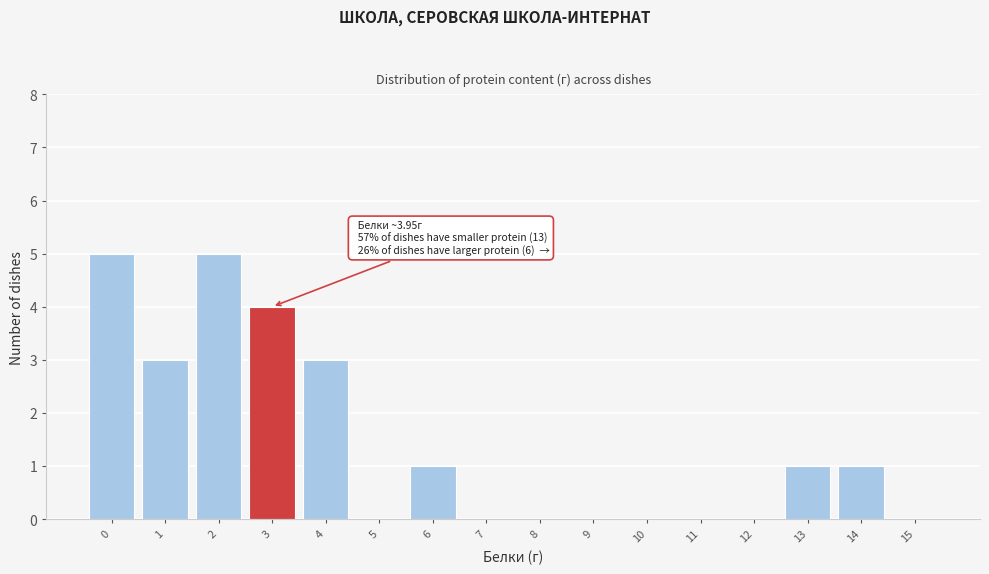

Reading left to right, transcribe all the data shown in this chart.

0=5	1=3	2=5	3=4	4=3	5=0	6=1	7=0	8=0	9=0	10=0	11=0	12=0	13=1	14=1	15=0